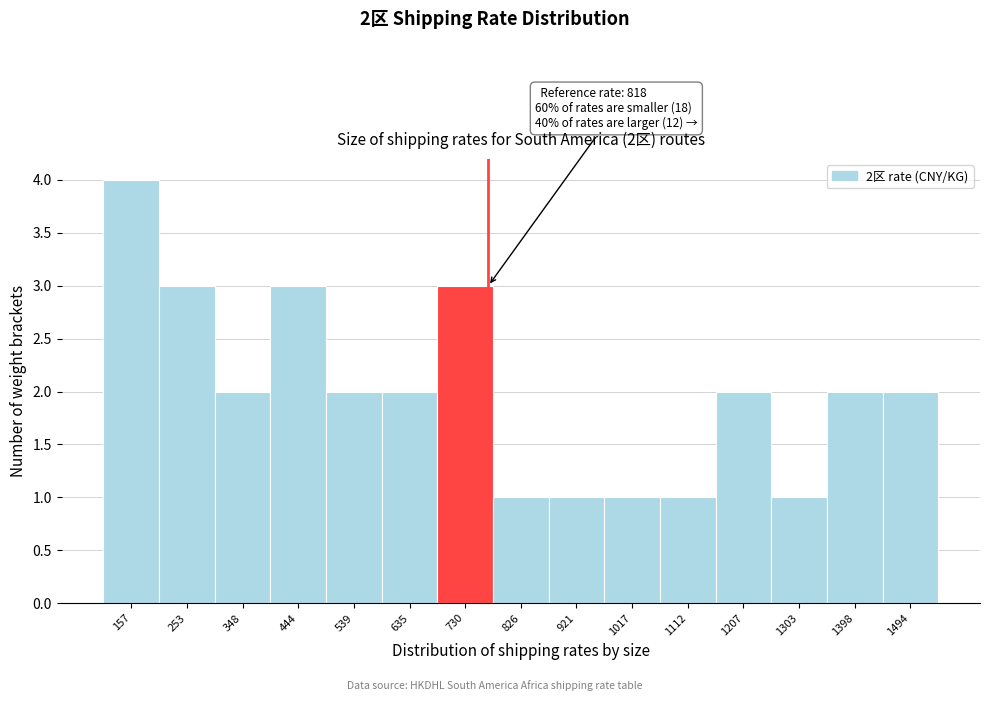

Reading left to right, list all the values displayed in this chart.

4	3	2	3	2	2	3	1	1	1	1	2	1	2	2